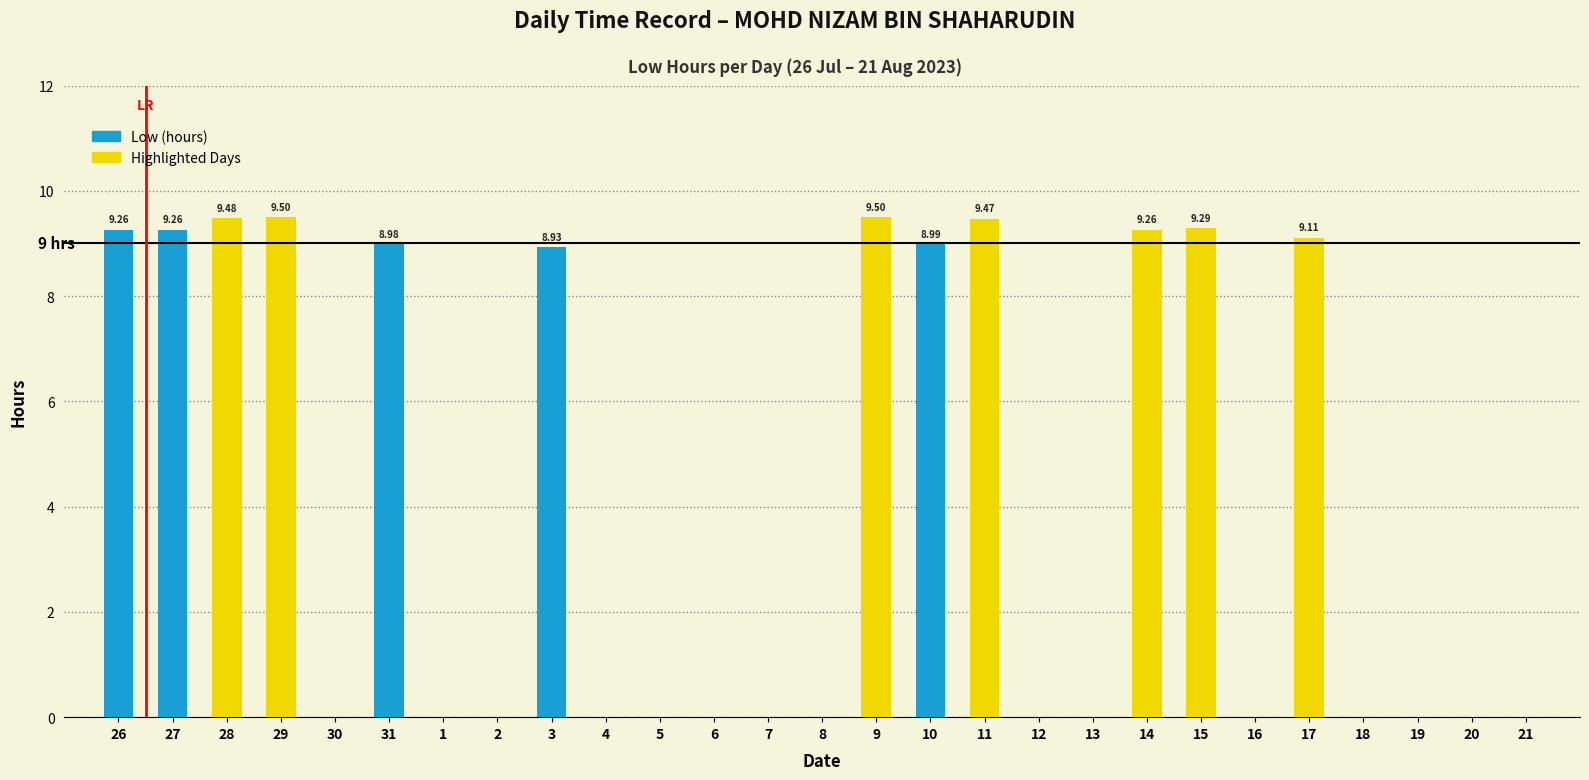

What is the label of the 18th bar from the right?

4